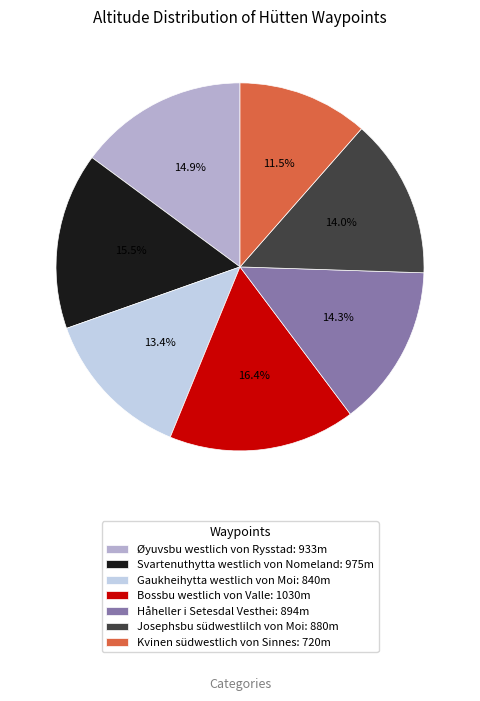

Which slice is the smallest?

Kvinen südwestlich von Sinnes